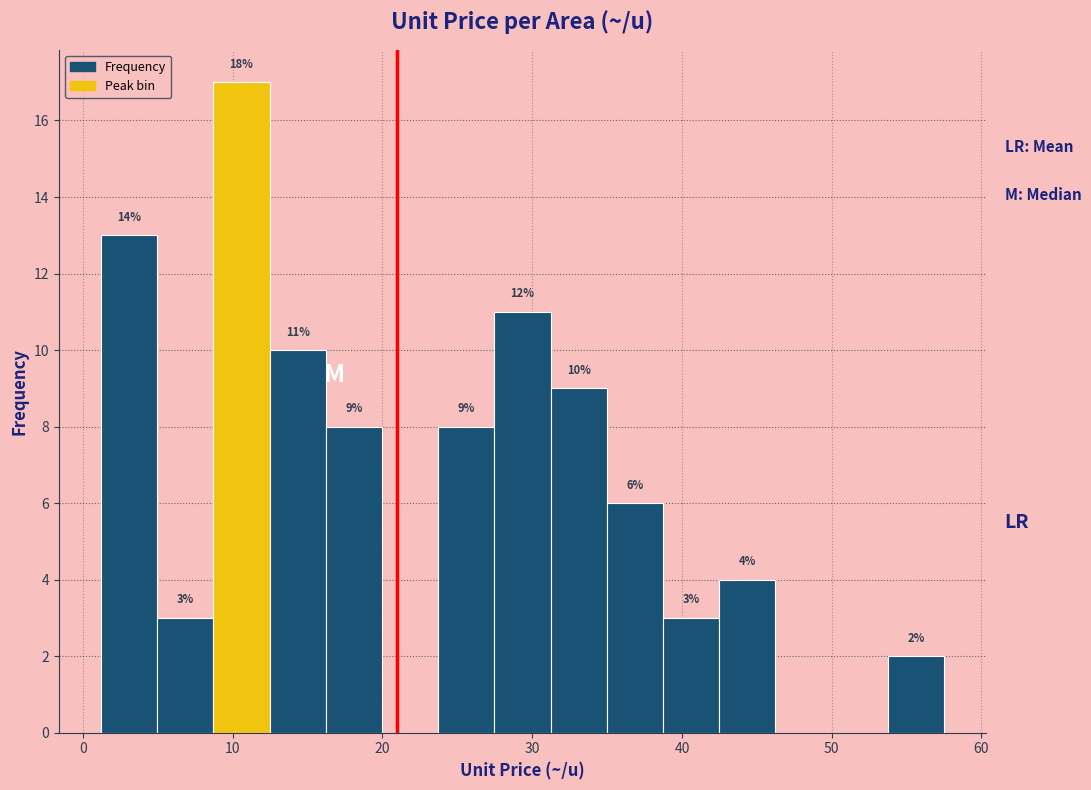

Read against the x-axis, roughly where is the centre of the tallest bar?

11